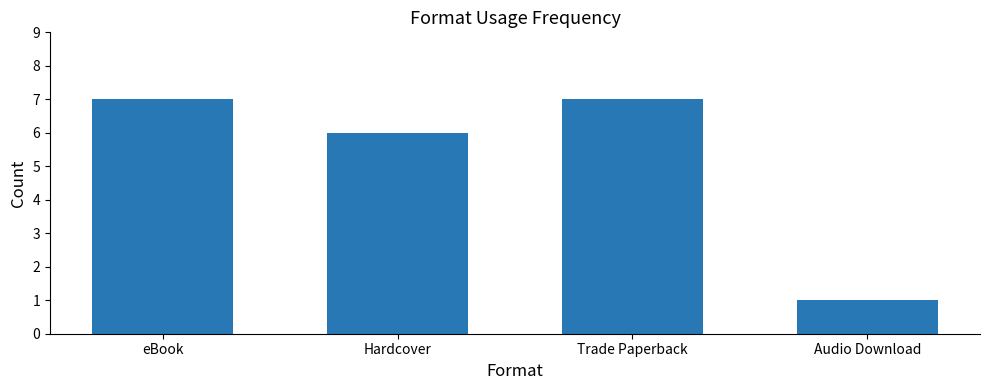

What is the change in value from Trade Paperback to Audio Download?

-6